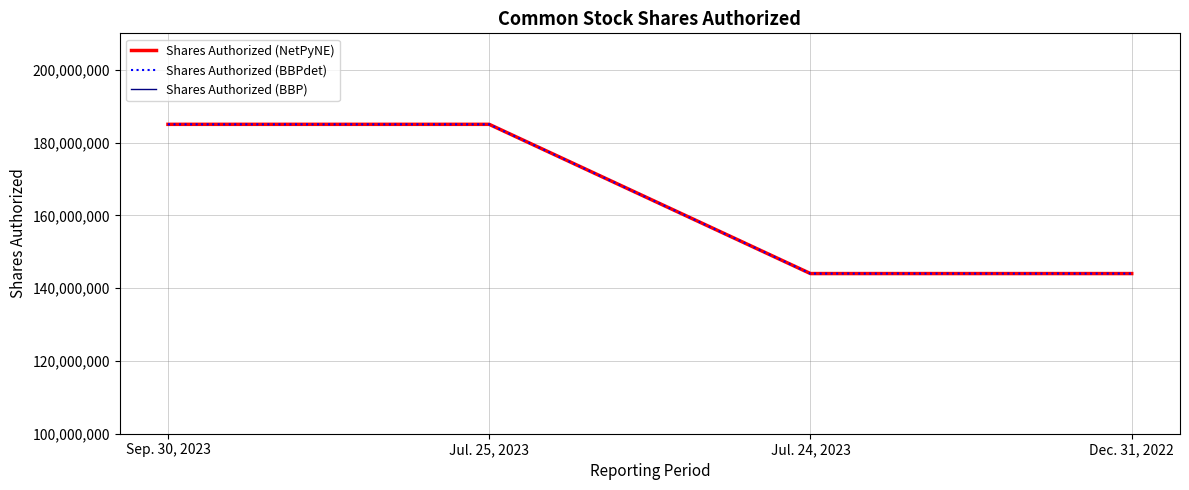

Reading left to right, list all the values displayed in this chart.

Shares Authorized (NetPyNE): 185000000	185000000	144000000	144000000
Shares Authorized (BBPdet): 185000000	185000000	144000000	144000000
Shares Authorized (BBP): 185000000	185000000	144000000	144000000